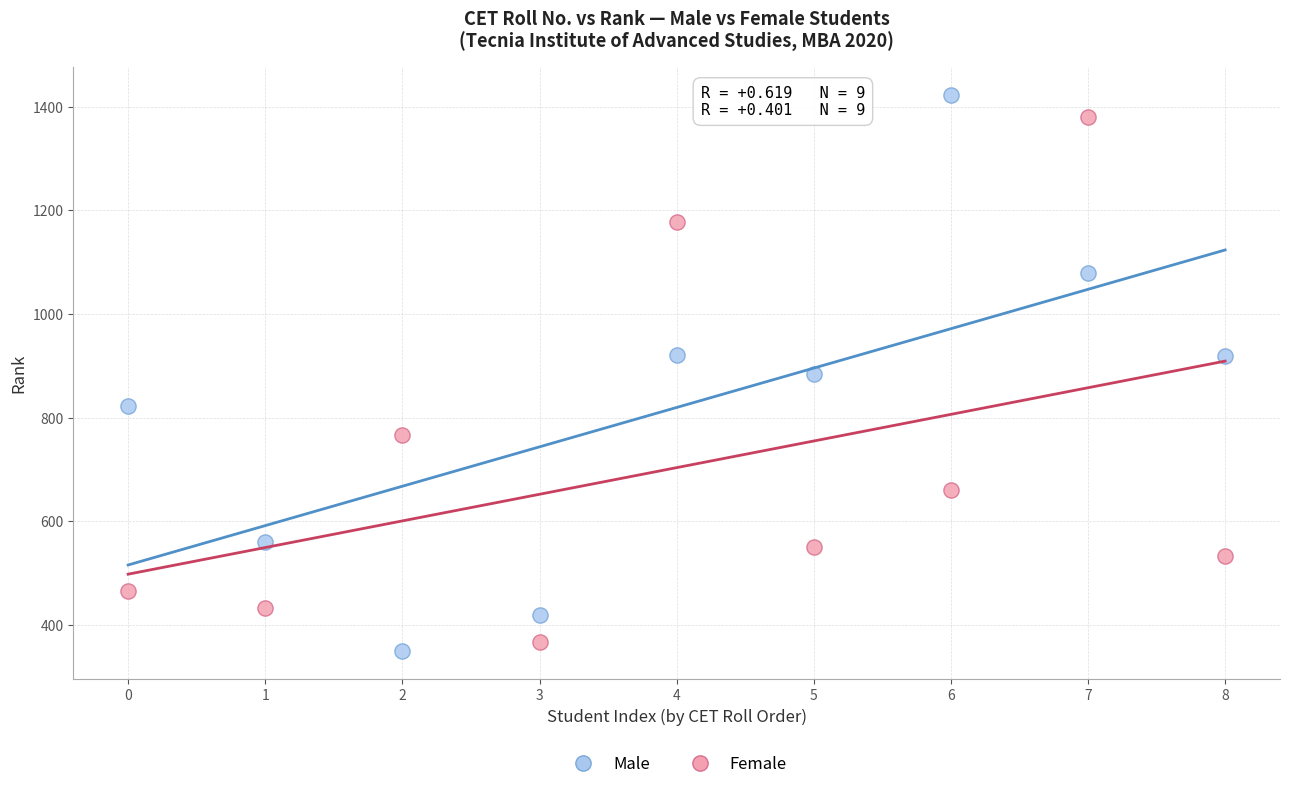

What are all the series names shown in the legend?

Male, Female